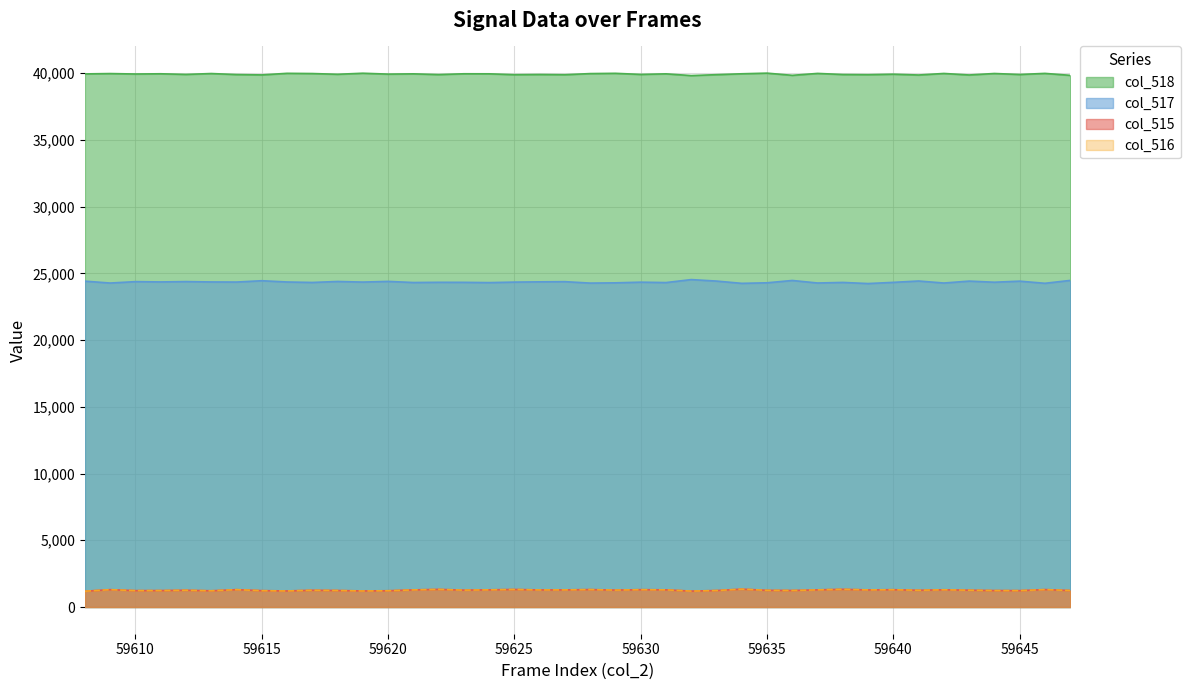

True or false: col_515 has a value of 728 at 59613.

False